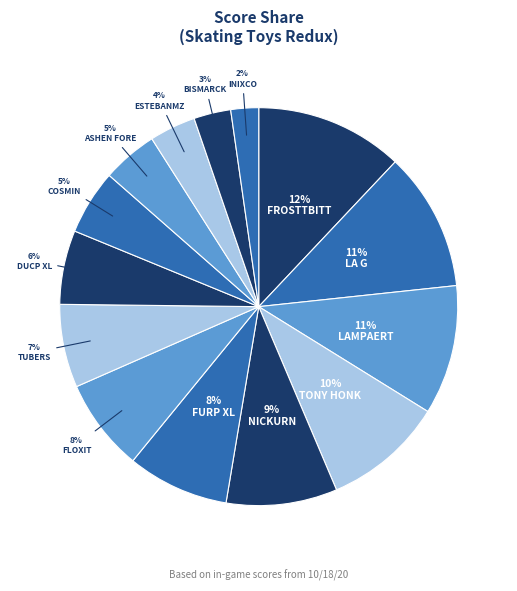

To the nearest percent, what is the difference between the largest and smallest slice percentages?

10%